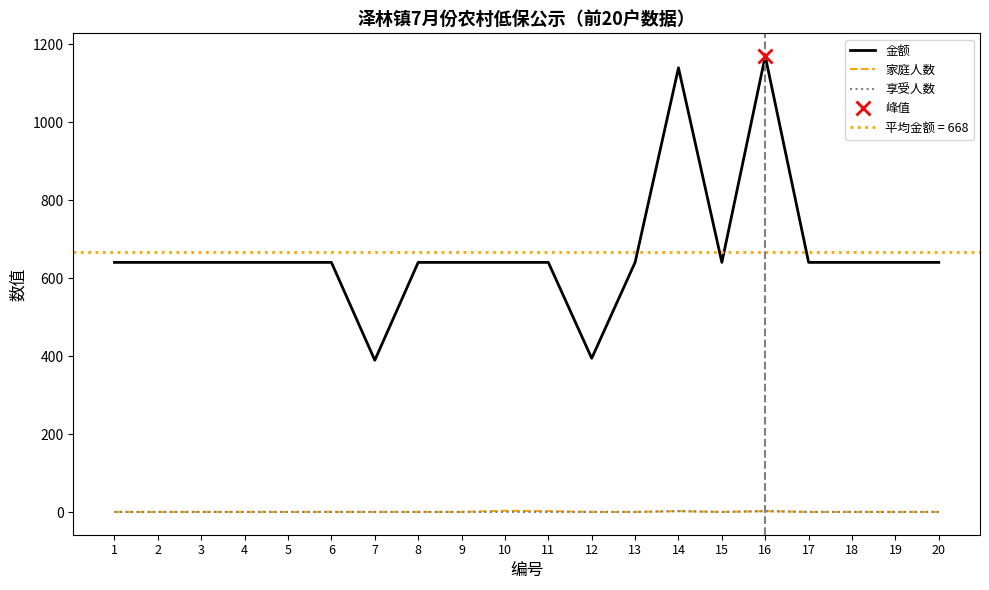

How many lines are shown in the chart?

3